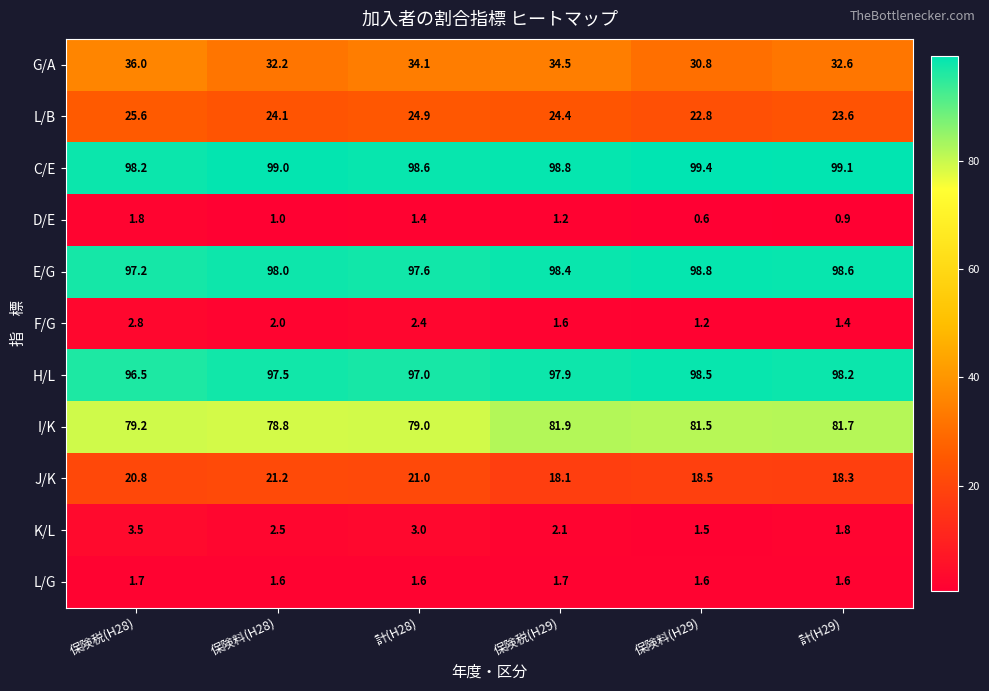

What is the sum of the L/B values at 保険料(H29) and 計(H29)?

46.4